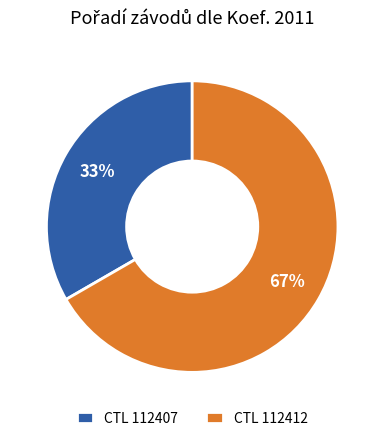

Count the number of slices in the pie.

2